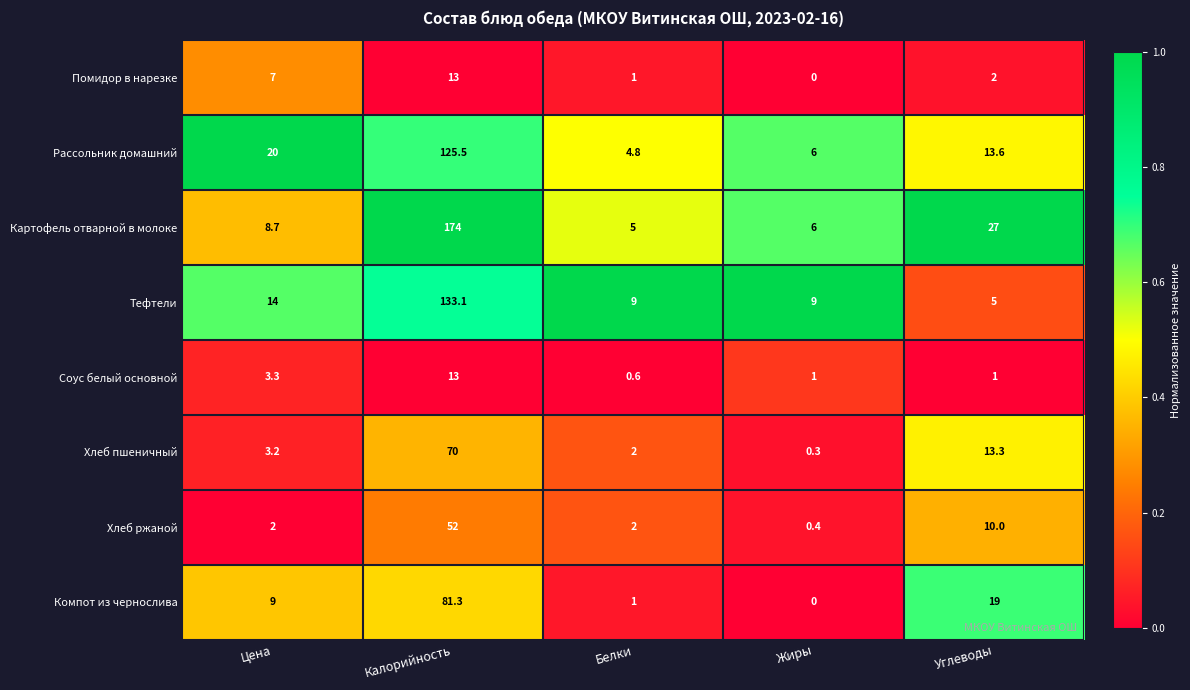

List the labels in order of Рассольник домашний value, smallest first.

Белки, Жиры, Углеводы, Цена, Калорийность